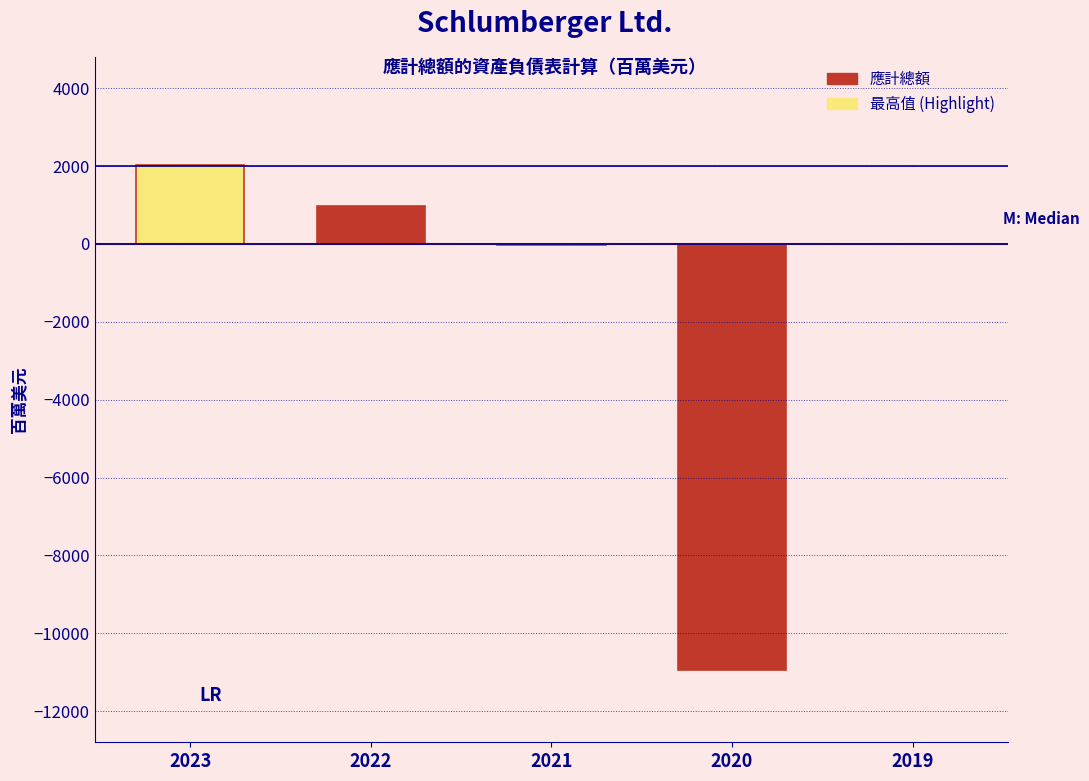

What is the sum of all values?

-7968